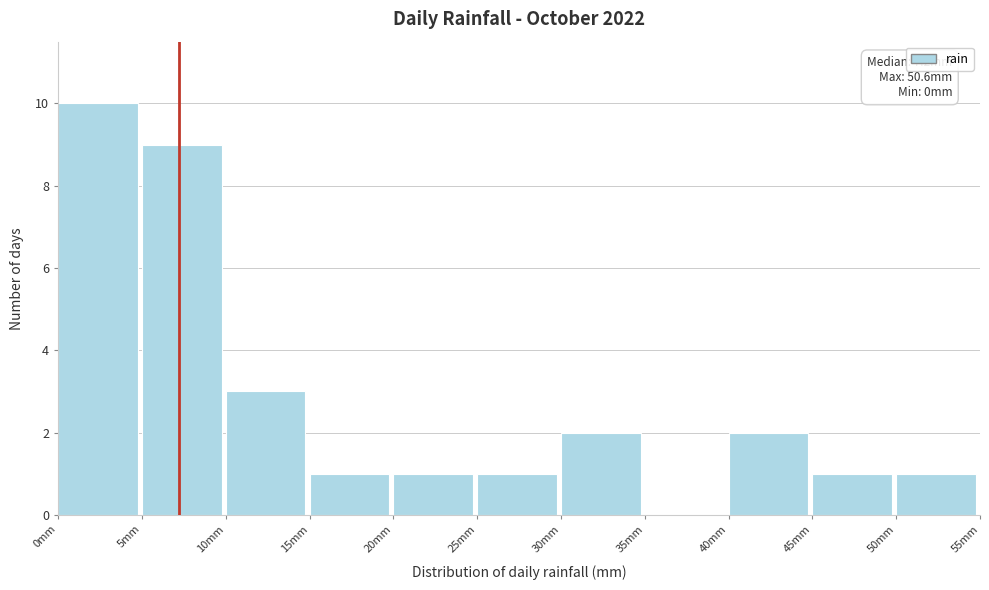

Which range on the x-axis has the tallest bar?

0 to 5